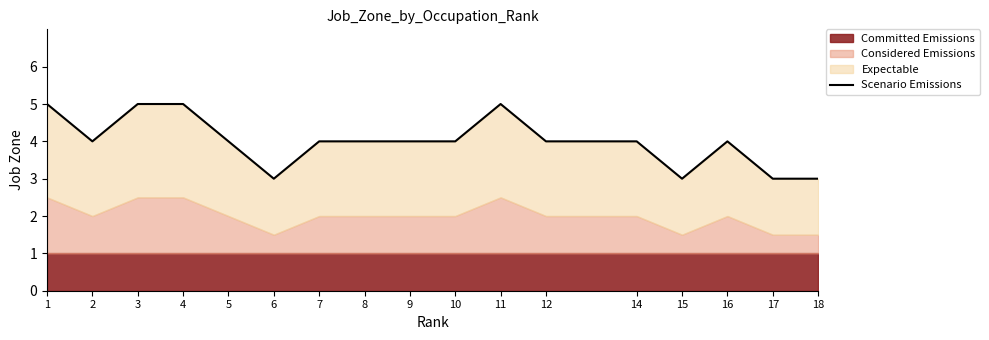

List the labels in order of value, largest first.

1, 3, 4, 11, 2, 5, 7, 8, 9, 10, 12, 14, 16, 6, 15, 17, 18